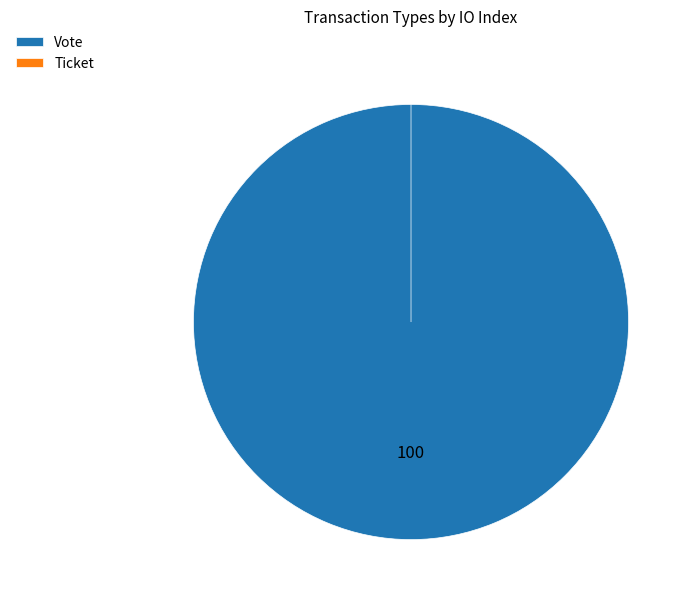

True or false: Ticket accounts for 1% of the total.

False